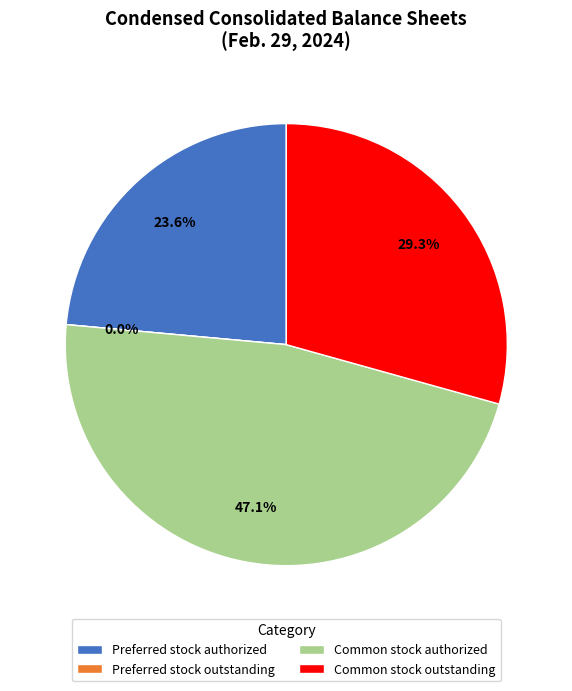

Is there any slice that represents more than half of the pie?

No